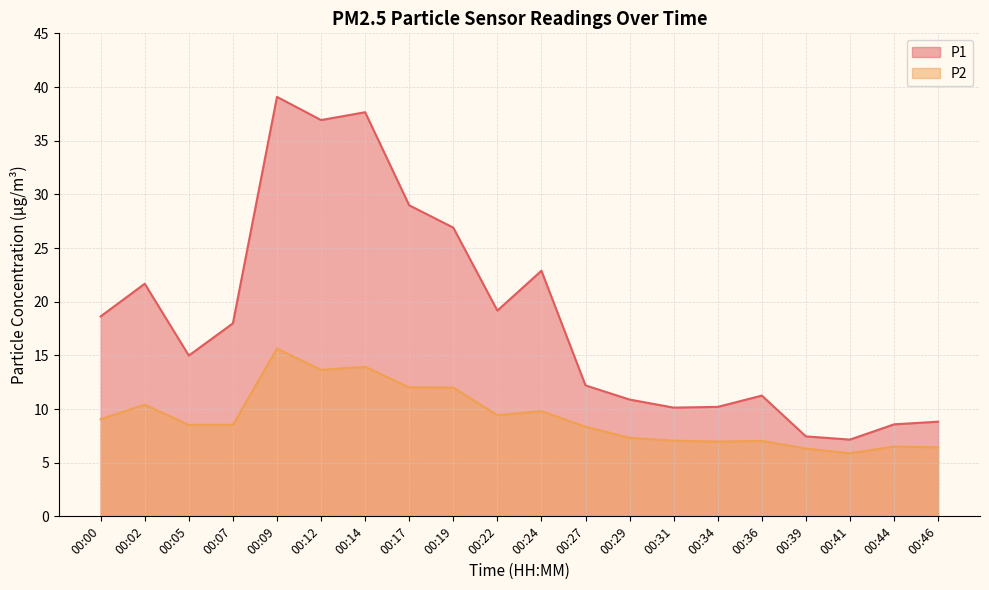

At which category does the chart reach its minimum across all series?

00:41